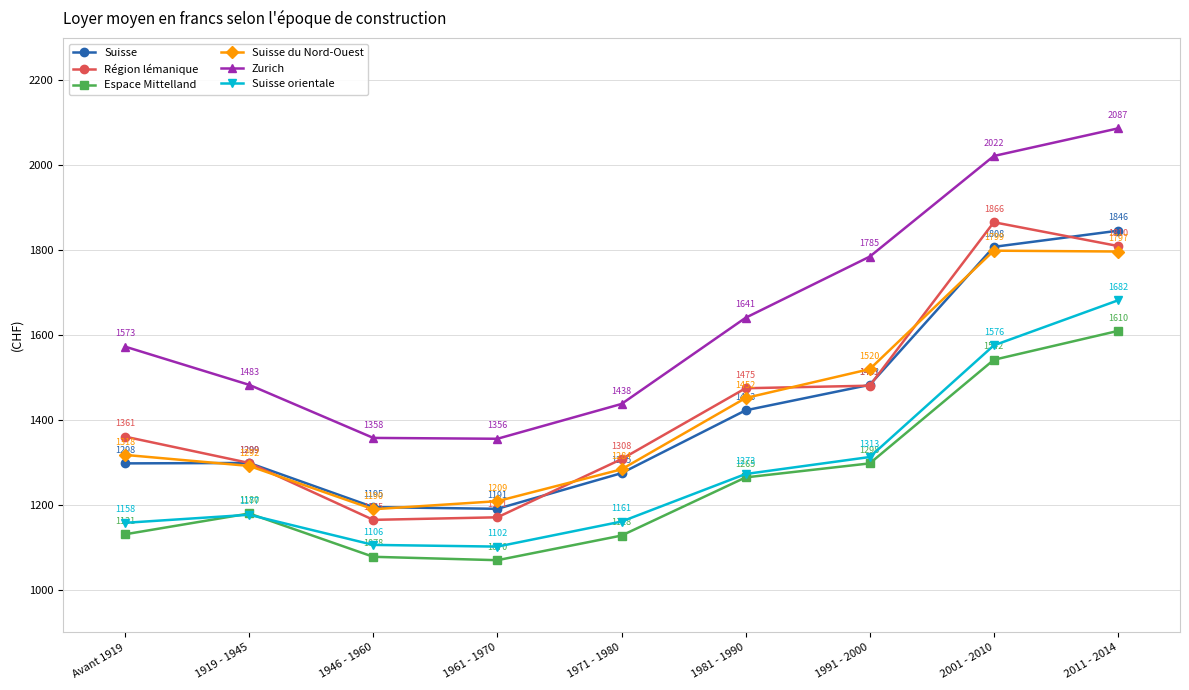

What are all the series names shown in the legend?

Suisse, Région lémanique, Espace Mittelland, Suisse du Nord-Ouest, Zurich, Suisse orientale